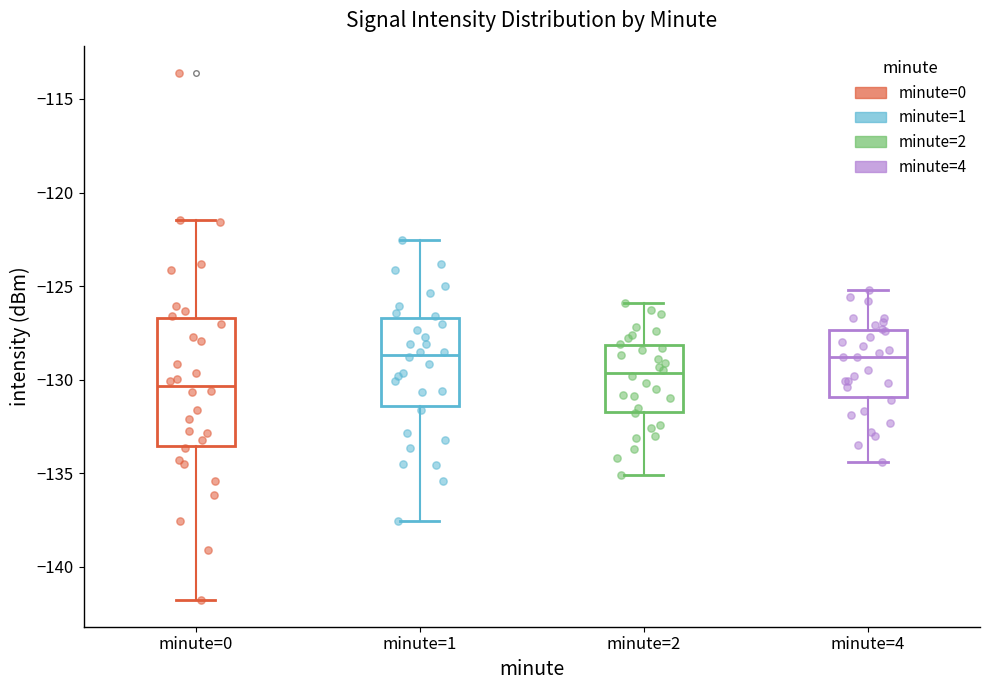

Where does the median line of the box for minute=1 sit on the y-axis? The values are not printed on the chart, so give them approximately, as read against the axis.

-128.5